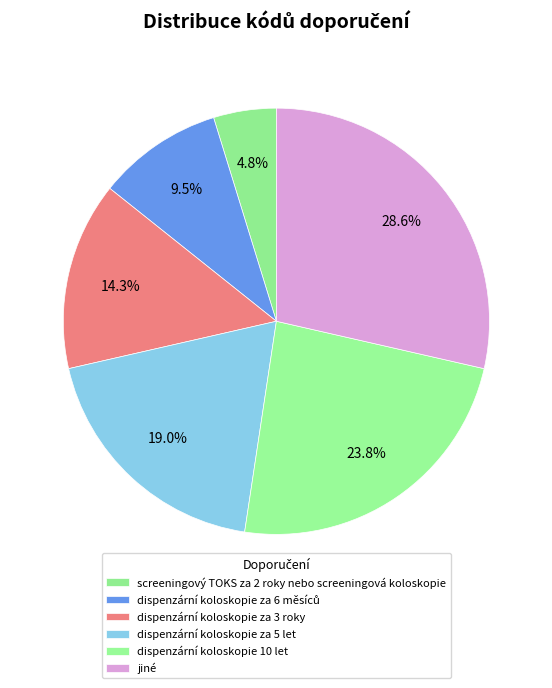

What percentage is NOT represented by dispenzární koloskopie za 3 roky?

85.7%